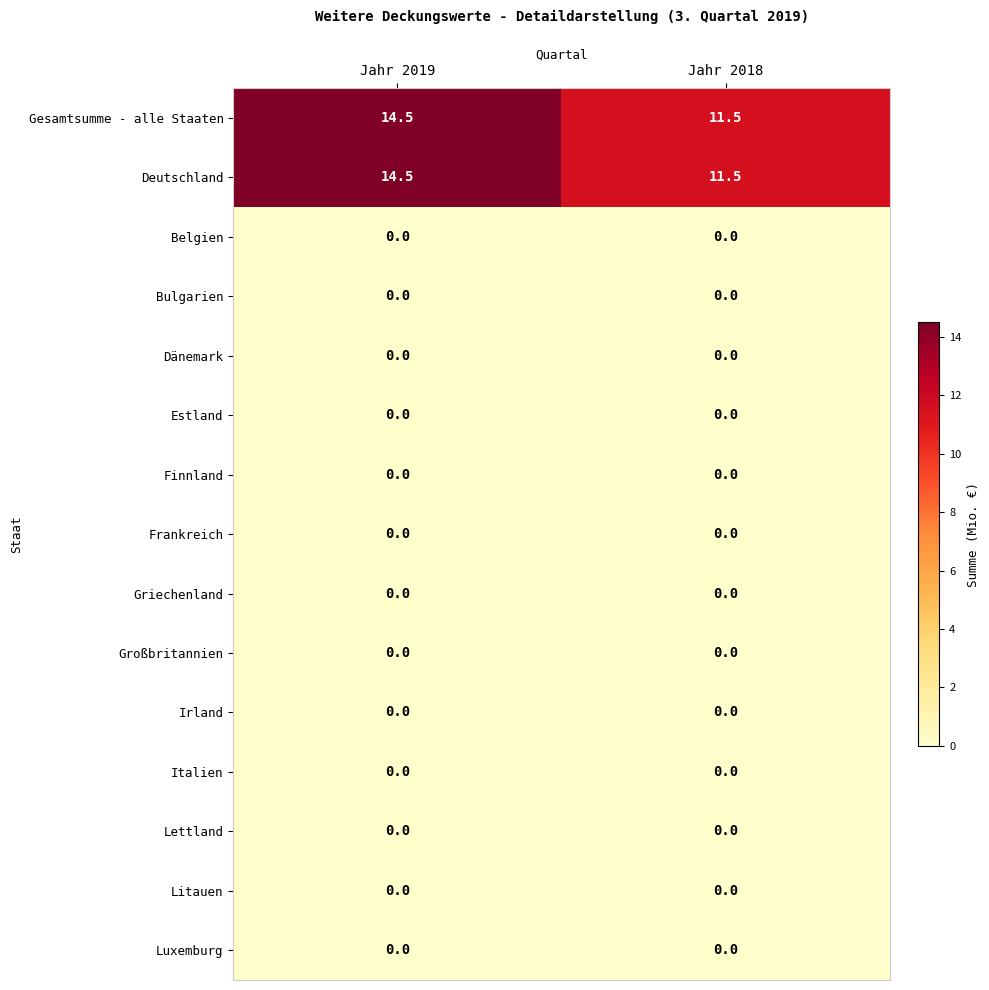

What is the minimum value for Deutschland?

11.5